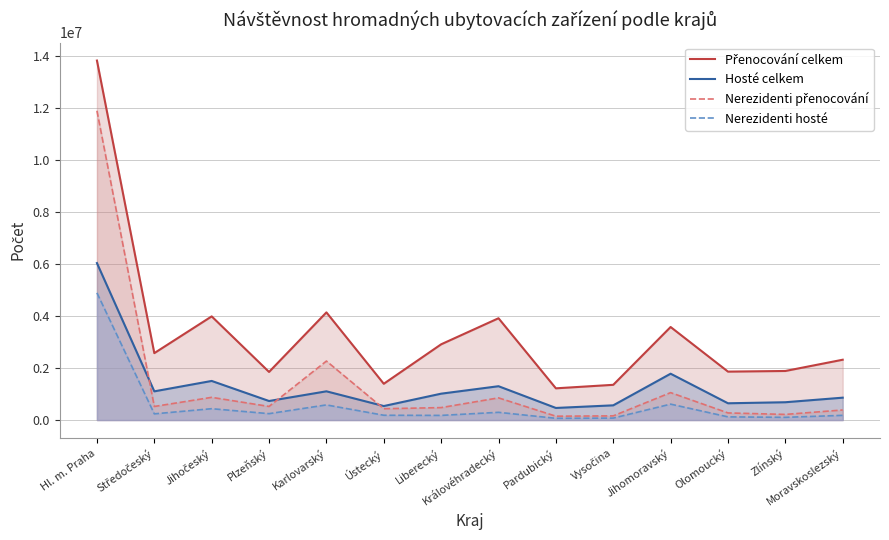

Rank the series at Jihočeský from lowest to highest value.

Nerezidenti hosté, Nerezidenti přenocování, Hosté celkem, Přenocování celkem